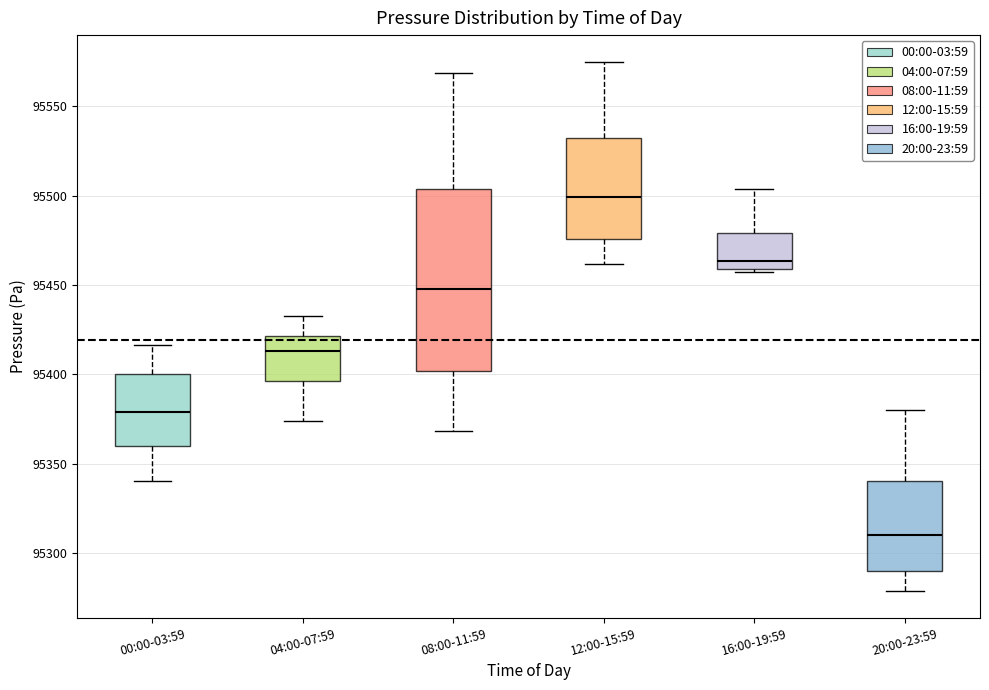

Where is the lower edge of the box for 20:00-23:59 on the y-axis? The values are not printed on the chart, so give them approximately, as read against the axis.

95290